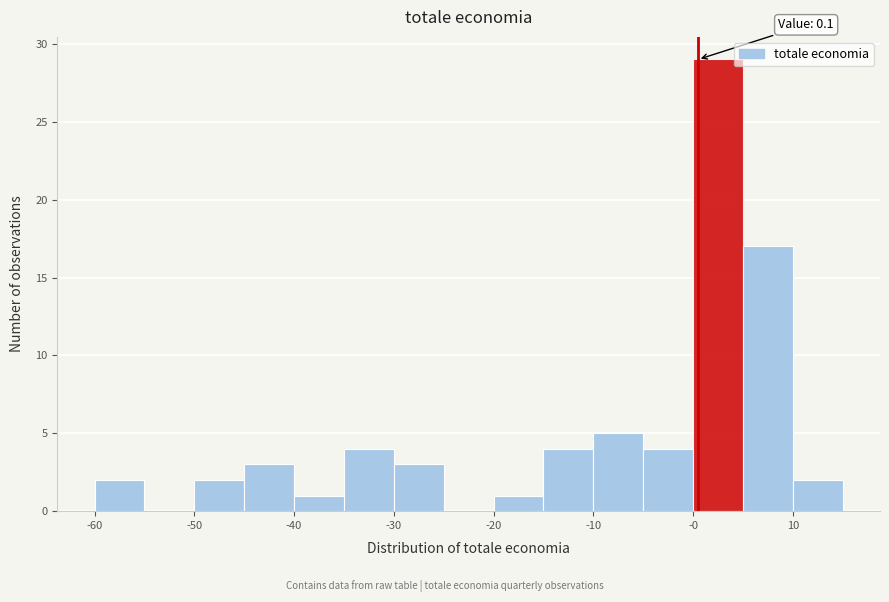

Over which range of the x-axis is the bar tallest?

0 to 5